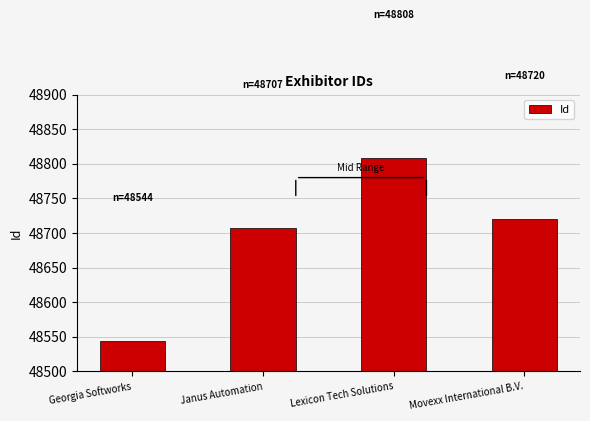

Between Lexicon Tech Solutions and Janus Automation, which is larger?

Lexicon Tech Solutions